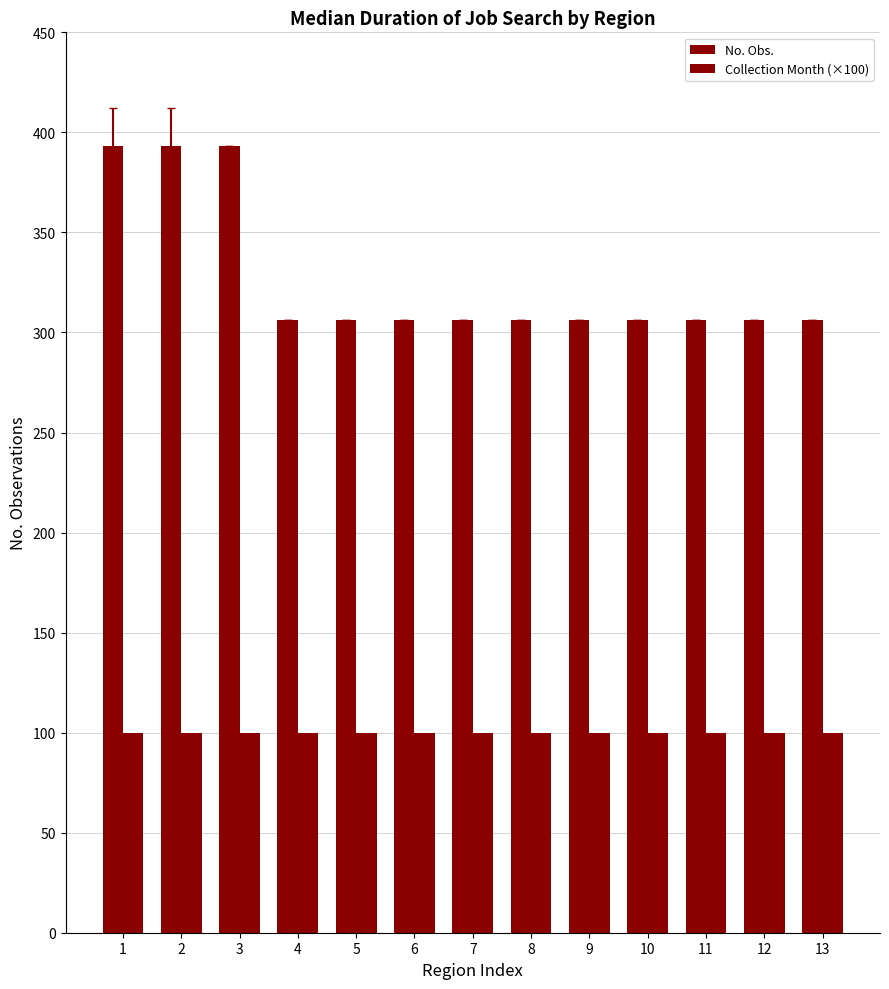

Reading left to right, what are all the values shown in this chart?

No. Obs.: 393	393	393	306	306	306	306	306	306	306	306	306	306
Collection Month (×100): 100	100	100	100	100	100	100	100	100	100	100	100	100